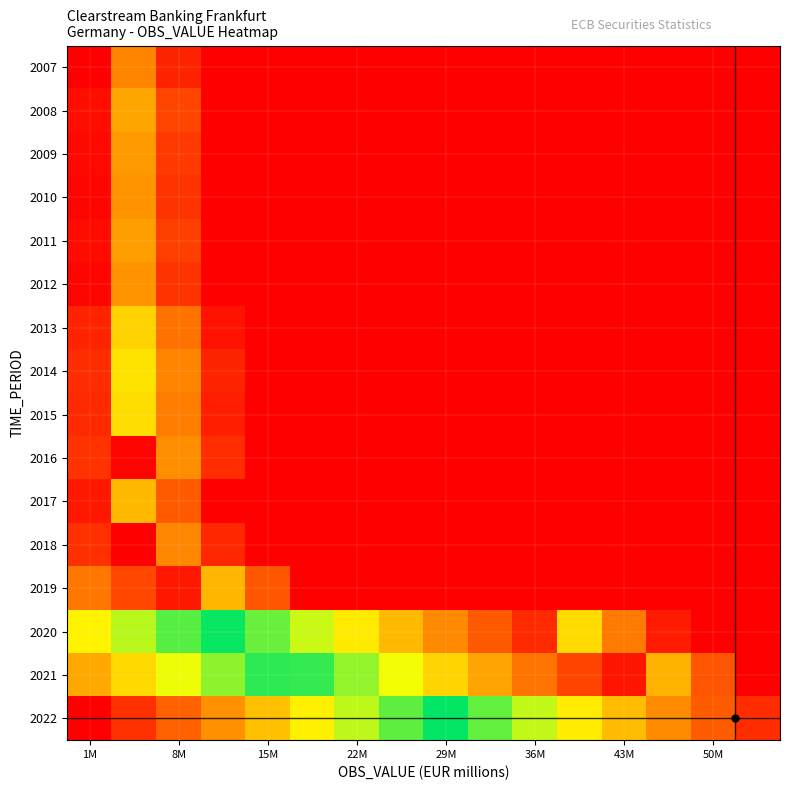

Reading left to right, transcribe all the data shown in this chart.

2007: 1.0	0.2	0.0	0.0	0.0	0.0	0.0	0.0	0.0	0.0	0.0	0.0	0.0	0.0	0.0	0.0
2008: 1.0	0.2	0.1	0.0	0.0	0.0	0.0	0.0	0.0	0.0	0.0	0.0	0.0	0.0	0.0	0.0
2009: 1.0	0.2	0.1	0.0	0.0	0.0	0.0	0.0	0.0	0.0	0.0	0.0	0.0	0.0	0.0	0.0
2010: 1.0	0.2	0.1	0.0	0.0	0.0	0.0	0.0	0.0	0.0	0.0	0.0	0.0	0.0	0.0	0.0
2011: 1.0	0.2	0.1	0.0	0.0	0.0	0.0	0.0	0.0	0.0	0.0	0.0	0.0	0.0	0.0	0.0
2012: 1.0	0.2	0.1	0.0	0.0	0.0	0.0	0.0	0.0	0.0	0.0	0.0	0.0	0.0	0.0	0.0
2013: 0.9	0.3	0.2	0.0	0.0	0.0	0.0	0.0	0.0	0.0	0.0	0.0	0.0	0.0	0.0	0.0
2014: 0.9	0.3	0.2	0.0	0.0	0.0	0.0	0.0	0.0	0.0	0.0	0.0	0.0	0.0	0.0	0.0
2015: 0.9	0.3	0.2	0.0	0.0	0.0	0.0	0.0	0.0	0.0	0.0	0.0	0.0	0.0	0.0	0.0
2016: 0.9	1.0	0.2	0.1	0.0	0.0	0.0	0.0	0.0	0.0	0.0	0.0	0.0	0.0	0.0	0.0
2017: 1.0	0.2	0.1	0.0	0.0	0.0	0.0	0.0	0.0	0.0	0.0	0.0	0.0	0.0	0.0	0.0
2018: 0.9	1.0	0.2	0.1	0.0	0.0	0.0	0.0	0.0	0.0	0.0	0.0	0.0	0.0	0.0	0.0
2019: 0.8	0.9	1.0	0.2	0.1	0.0	0.0	0.0	0.0	0.0	0.0	0.0	0.0	0.0	0.0	0.0
2020: 0.3	0.4	0.4	0.5	0.6	0.6	0.7	0.8	0.8	0.9	0.9	0.3	0.2	0.0	0.0	0.0
2021: 0.2	0.3	0.3	0.4	0.5	0.5	0.6	0.7	0.7	0.8	0.8	0.9	1.0	0.2	0.1	0.0
2022: 0.0	0.1	0.1	0.2	0.2	0.3	0.4	0.4	0.5	0.6	0.6	0.7	0.8	0.8	0.9	0.9